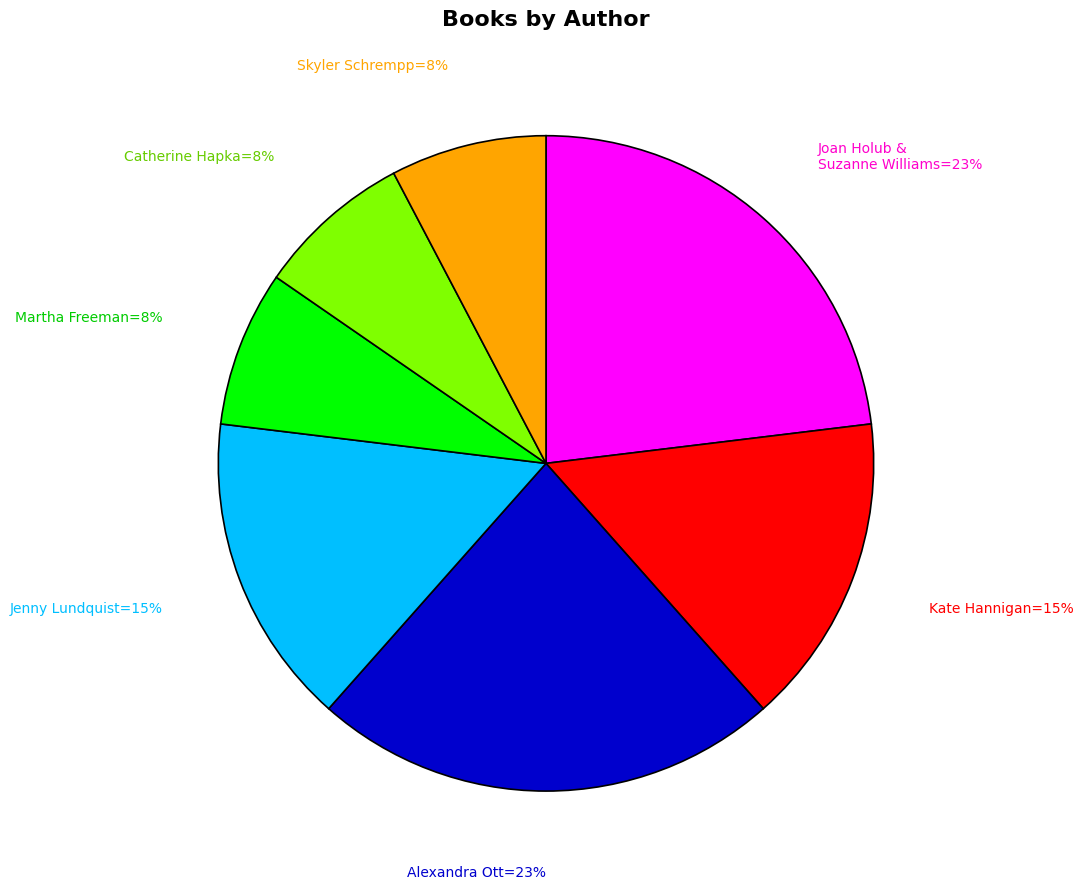

To the nearest percent, what is the average slice percentage?

14%